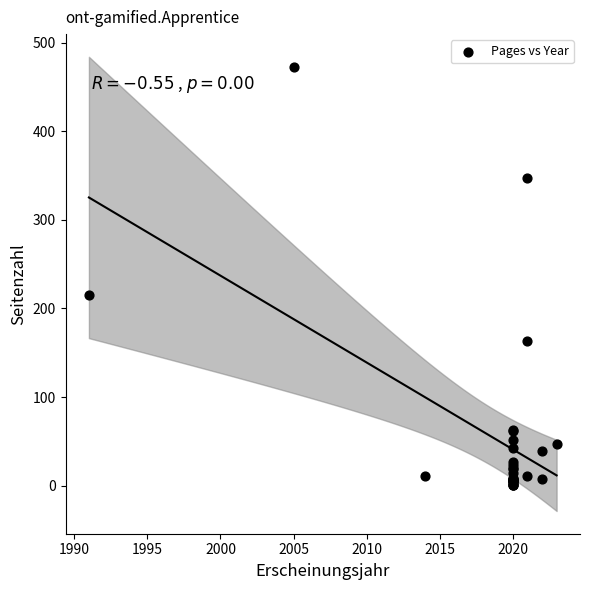

What Y value in the scatter plot is closest to 237?

215